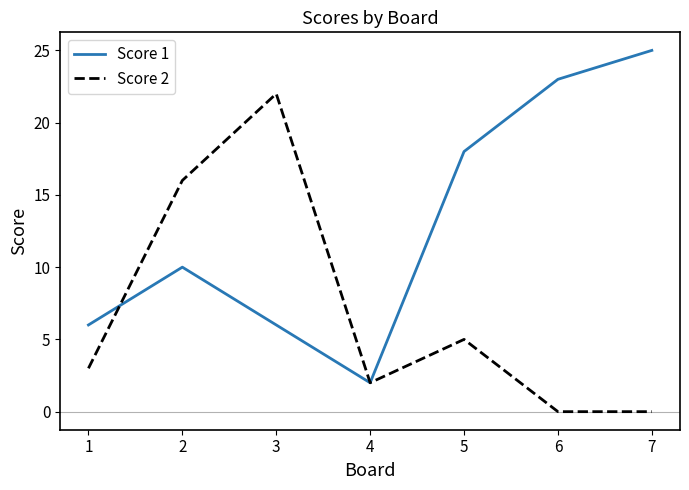

The Score 2 series shows 11 at 3. True or false?

False